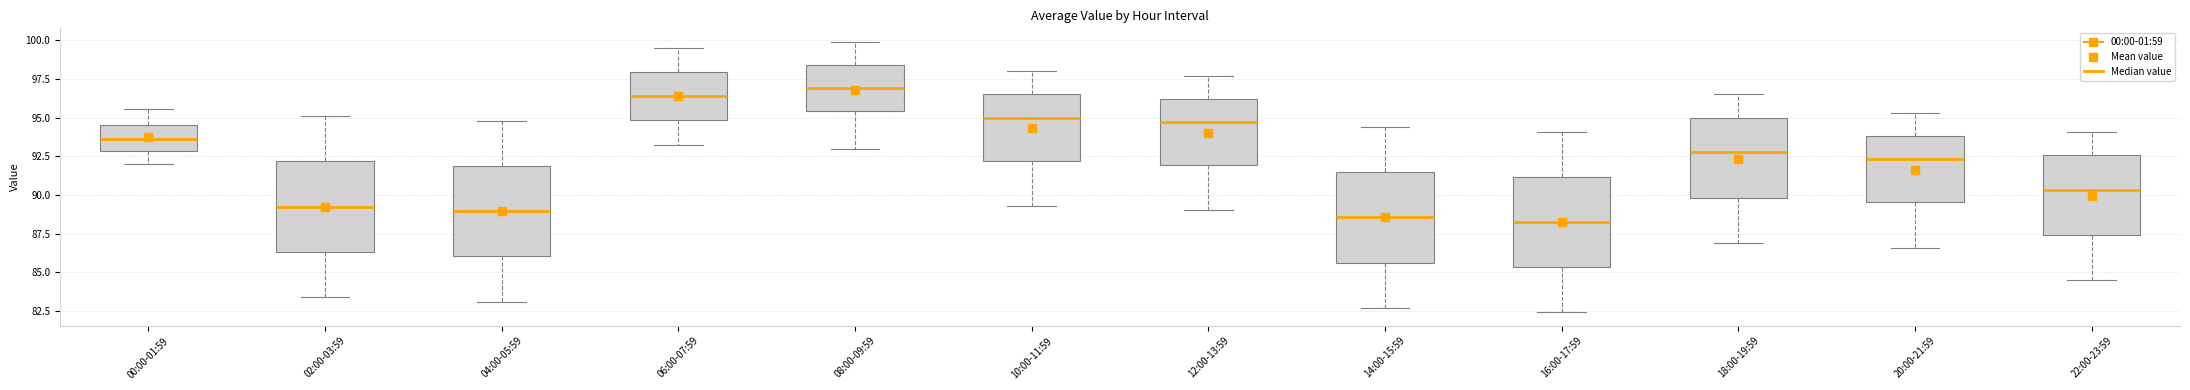

Reading left to right, transcribe this box plot: for each box, give where its median line is, the range the box spans, and where its two whiskers end, as read against the y-axis. The values are not printed on the chart, so give them approximately, as read against the axis.

00:00-01:59: median 93.5, box 93.0 to 94.5, whiskers 92.0 to 95.5
02:00-03:59: median 89.5, box 86.5 to 92.0, whiskers 83.5 to 95.0
04:00-05:59: median 89.0, box 86.0 to 92.0, whiskers 83.0 to 95.0
06:00-07:59: median 96.5, box 95.0 to 98.0, whiskers 93.0 to 99.5
08:00-09:59: median 97.0, box 95.5 to 98.5, whiskers 93.0 to 100.0
10:00-11:59: median 95.0, box 92.0 to 96.5, whiskers 89.5 to 98.0
12:00-13:59: median 94.5, box 92.0 to 96.0, whiskers 89.0 to 97.5
14:00-15:59: median 88.5, box 85.5 to 91.5, whiskers 82.5 to 94.5
16:00-17:59: median 88.5, box 85.5 to 91.0, whiskers 82.5 to 94.0
18:00-19:59: median 93.0, box 90.0 to 95.0, whiskers 87.0 to 96.5
20:00-21:59: median 92.5, box 89.5 to 94.0, whiskers 86.5 to 95.5
22:00-23:59: median 90.5, box 87.5 to 92.5, whiskers 84.5 to 94.0